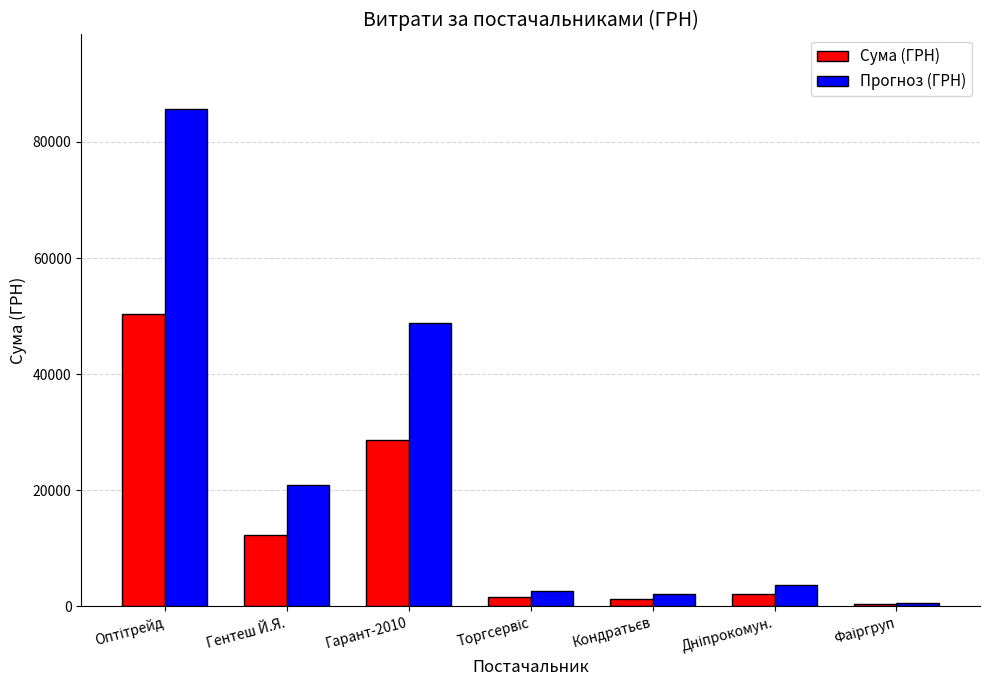

What is the maximum value for Сума (ГРН)?

50387.0